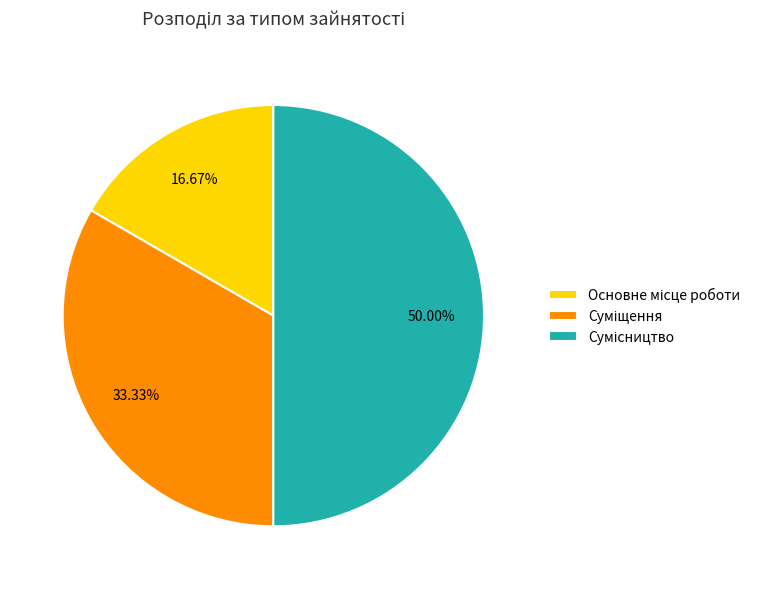

Rank the categories by value from lowest to highest.

Основне місце роботи, Суміщення, Сумісництво